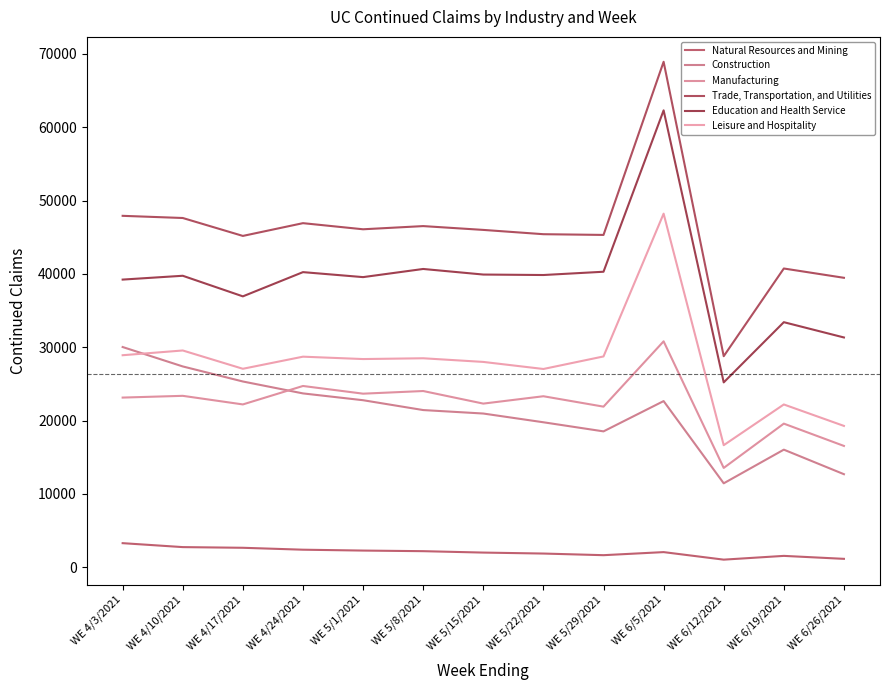

Which series changed the most between WE 5/1/2021 and WE 5/29/2021?

Construction